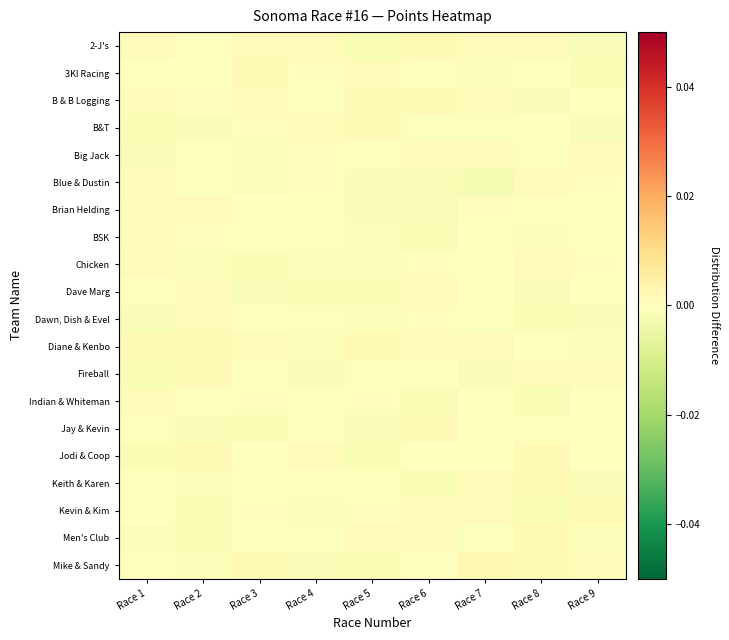

Reading left to right, transcribe all the data shown in this chart.

2-J's: Race 1=0.0	Race 2=-0.0	Race 3=0.0	Race 4=0.0	Race 5=-0.0	Race 6=0.0	Race 7=0.0	Race 8=0.0	Race 9=-0.0
3KI Racing: Race 1=-0.0	Race 2=-0.0	Race 3=0.0	Race 4=0.0	Race 5=0.0	Race 6=-0.0	Race 7=-0.0	Race 8=0.0	Race 9=-0.0
B & B Logging: Race 1=0.0	Race 2=0.0	Race 3=0.0	Race 4=-0.0	Race 5=0.0	Race 6=0.0	Race 7=0.0	Race 8=-0.0	Race 9=-0.0
B&T: Race 1=-0.0	Race 2=-0.0	Race 3=0.0	Race 4=0.0	Race 5=0.0	Race 6=-0.0	Race 7=-0.0	Race 8=-0.0	Race 9=-0.0
Big Jack: Race 1=-0.0	Race 2=-0.0	Race 3=-0.0	Race 4=0.0	Race 5=-0.0	Race 6=0.0	Race 7=0.0	Race 8=-0.0	Race 9=0.0
Blue & Dustin: Race 1=0.0	Race 2=-0.0	Race 3=-0.0	Race 4=0.0	Race 5=-0.0	Race 6=-0.0	Race 7=-0.0	Race 8=0.0	Race 9=0.0
Brian Helding: Race 1=0.0	Race 2=0.0	Race 3=-0.0	Race 4=0.0	Race 5=-0.0	Race 6=-0.0	Race 7=0.0	Race 8=-0.0	Race 9=0.0
BSK: Race 1=0.0	Race 2=0.0	Race 3=0.0	Race 4=0.0	Race 5=-0.0	Race 6=-0.0	Race 7=-0.0	Race 8=-0.0	Race 9=-0.0
Chicken: Race 1=0.0	Race 2=-0.0	Race 3=-0.0	Race 4=-0.0	Race 5=-0.0	Race 6=0.0	Race 7=0.0	Race 8=0.0	Race 9=0.0
Dave Marg: Race 1=-0.0	Race 2=0.0	Race 3=-0.0	Race 4=-0.0	Race 5=-0.0	Race 6=0.0	Race 7=-0.0	Race 8=-0.0	Race 9=0.0
Dawn, Dish & Evel: Race 1=-0.0	Race 2=0.0	Race 3=-0.0	Race 4=-0.0	Race 5=-0.0	Race 6=0.0	Race 7=-0.0	Race 8=-0.0	Race 9=-0.0
Diane & Kenbo: Race 1=0.0	Race 2=0.0	Race 3=0.0	Race 4=-0.0	Race 5=0.0	Race 6=0.0	Race 7=0.0	Race 8=-0.0	Race 9=-0.0
Fireball: Race 1=-0.0	Race 2=0.0	Race 3=-0.0	Race 4=-0.0	Race 5=-0.0	Race 6=0.0	Race 7=-0.0	Race 8=0.0	Race 9=0.0
Indian & Whiteman: Race 1=0.0	Race 2=-0.0	Race 3=0.0	Race 4=0.0	Race 5=0.0	Race 6=-0.0	Race 7=-0.0	Race 8=-0.0	Race 9=-0.0
Jay & Kevin: Race 1=-0.0	Race 2=-0.0	Race 3=-0.0	Race 4=0.0	Race 5=-0.0	Race 6=0.0	Race 7=0.0	Race 8=-0.0	Race 9=0.0
Jodi & Coop: Race 1=-0.0	Race 2=0.0	Race 3=-0.0	Race 4=0.0	Race 5=-0.0	Race 6=-0.0	Race 7=-0.0	Race 8=0.0	Race 9=0.0
Keith & Karen: Race 1=-0.0	Race 2=-0.0	Race 3=-0.0	Race 4=0.0	Race 5=-0.0	Race 6=-0.0	Race 7=0.0	Race 8=0.0	Race 9=-0.0
Kevin & Kim: Race 1=0.0	Race 2=-0.0	Race 3=0.0	Race 4=-0.0	Race 5=0.0	Race 6=0.0	Race 7=0.0	Race 8=-0.0	Race 9=0.0
Men's Club: Race 1=-0.0	Race 2=-0.0	Race 3=0.0	Race 4=-0.0	Race 5=0.0	Race 6=0.0	Race 7=-0.0	Race 8=0.0	Race 9=-0.0
Mike & Sandy: Race 1=0.0	Race 2=-0.0	Race 3=0.0	Race 4=-0.0	Race 5=-0.0	Race 6=-0.0	Race 7=0.0	Race 8=0.0	Race 9=0.0